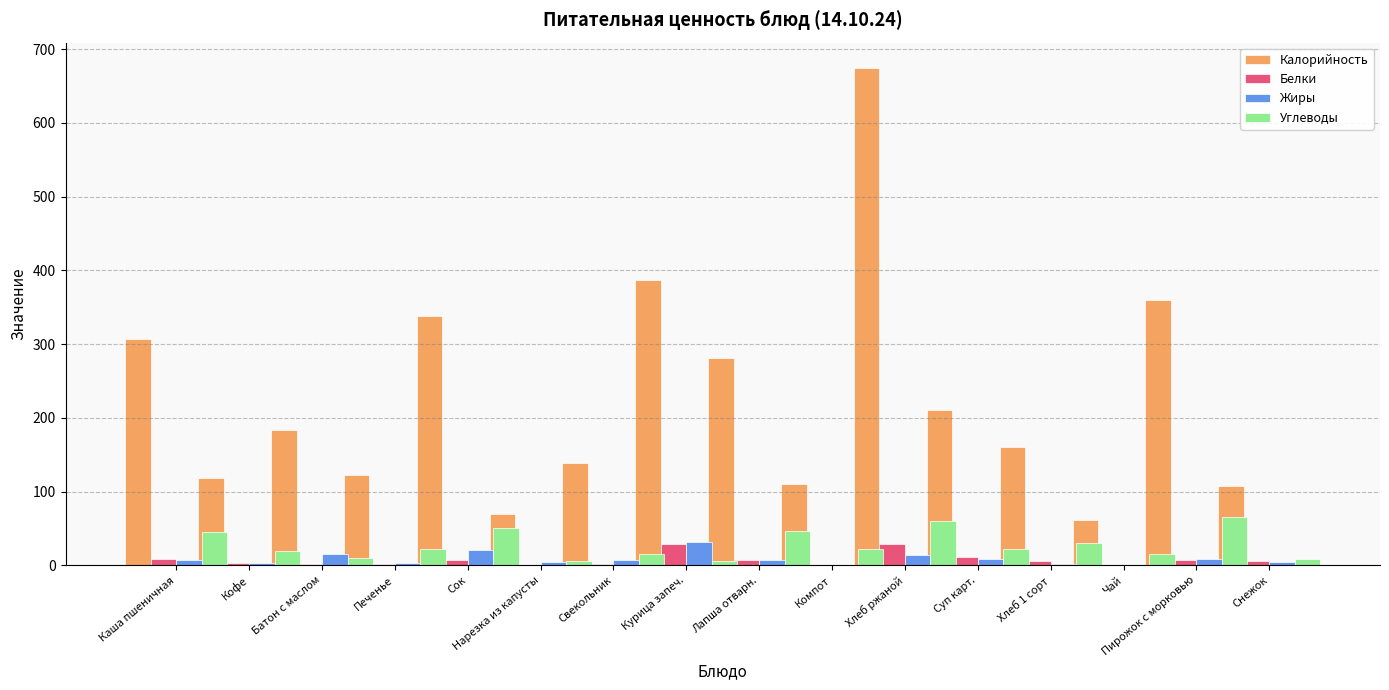

How many bars are there in each group?

4